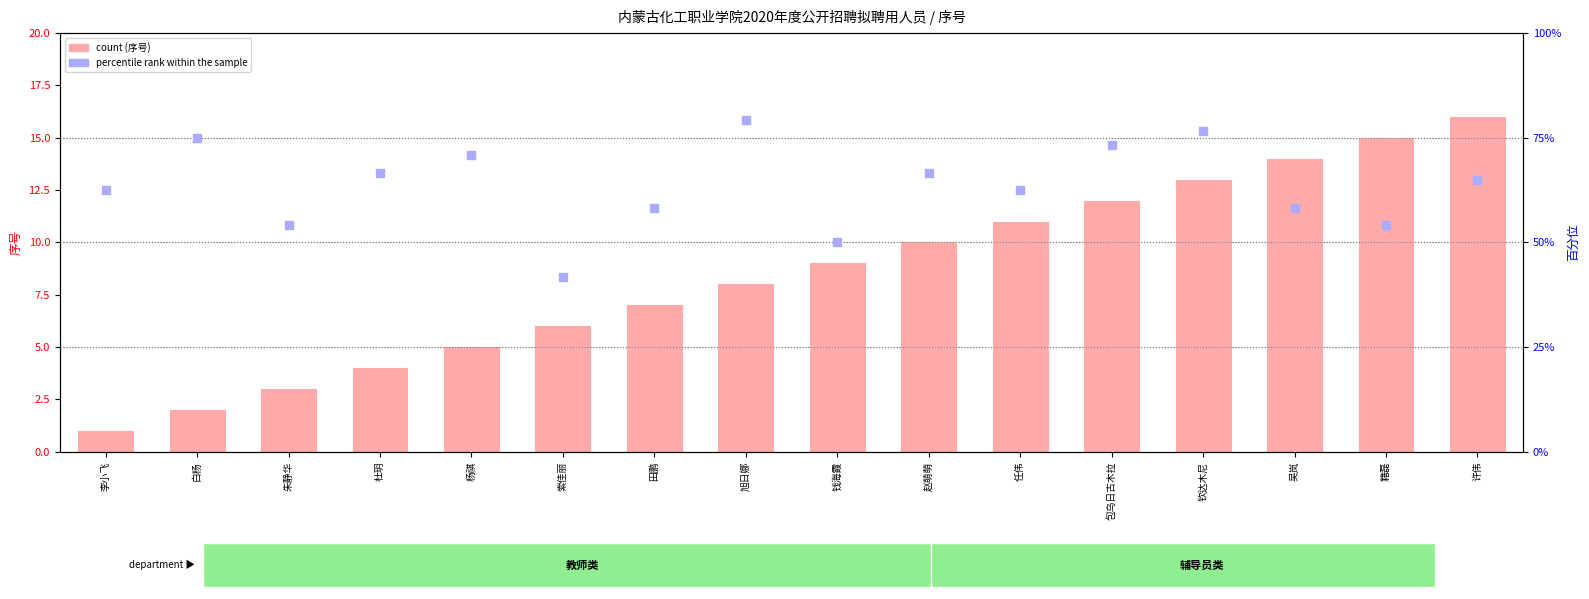

Which series contains the highest Y value?

percentile rank within the sample